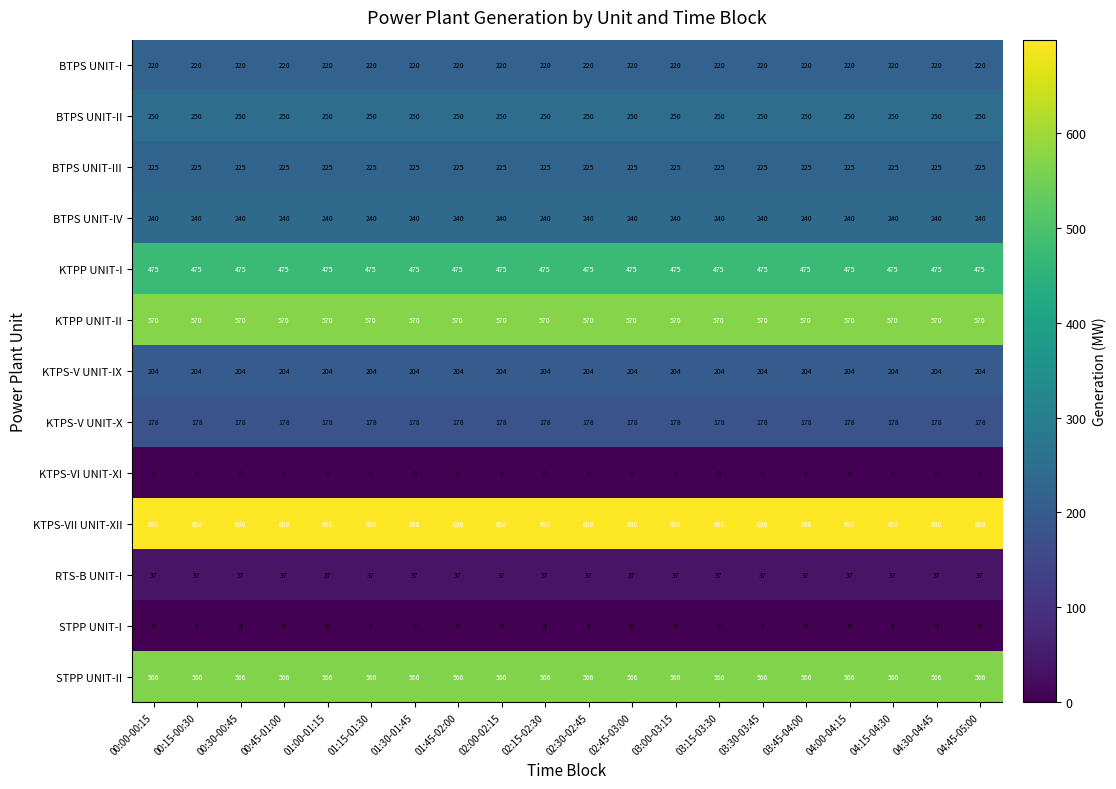

What is the sum of the BTPS UNIT-I values at 00:45-01:00 and 01:15-01:30?

440